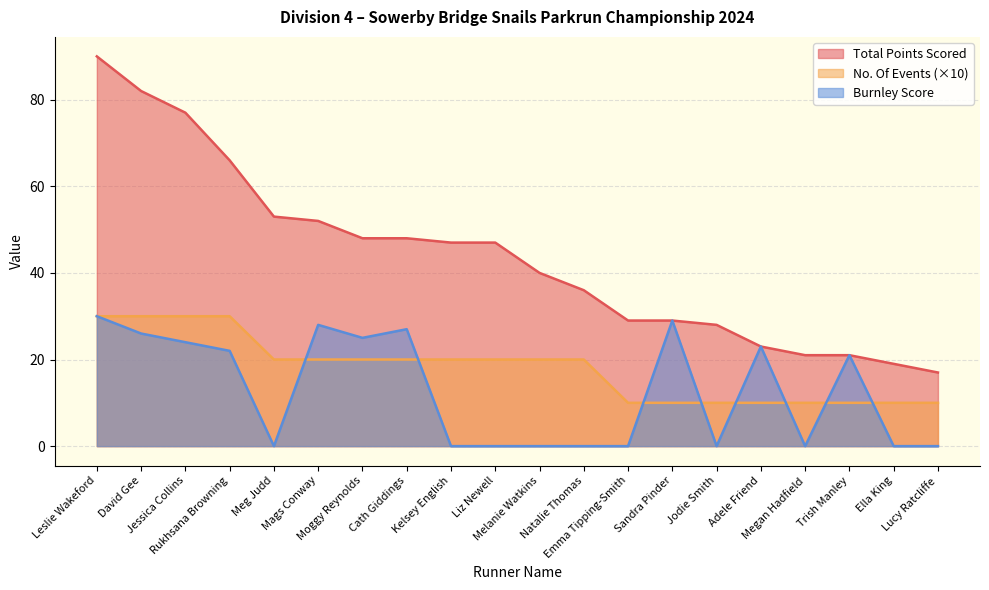

Is the value of Burnley Score at Leslie Wakeford greater than the value of Total Points Scored at Rukhsana Browning?

No